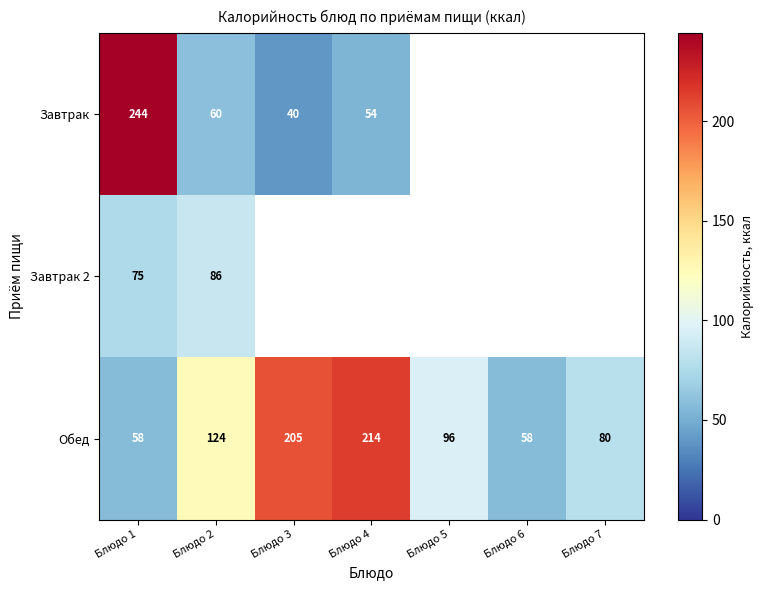

Which has a higher value, Блюдо 5 or Блюдо 3?

Блюдо 3